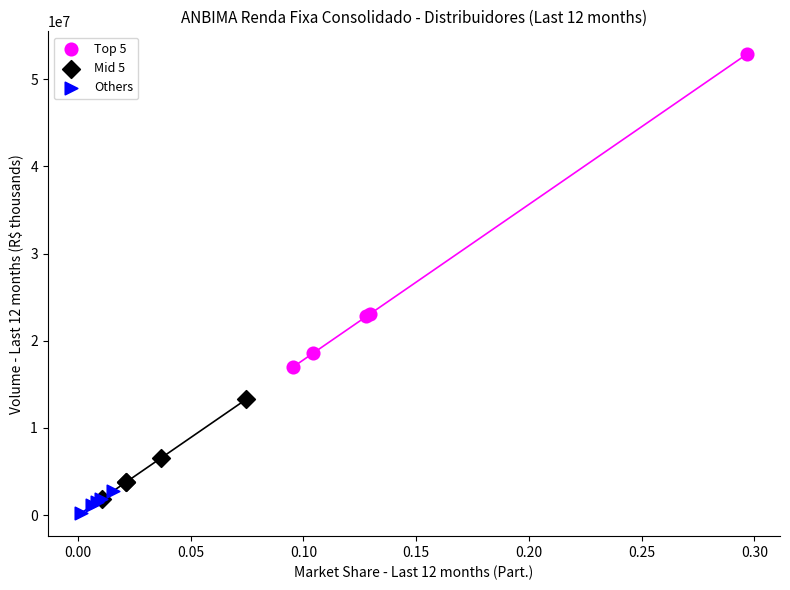

What are all the series names shown in the legend?

Top 5, Mid 5, Others